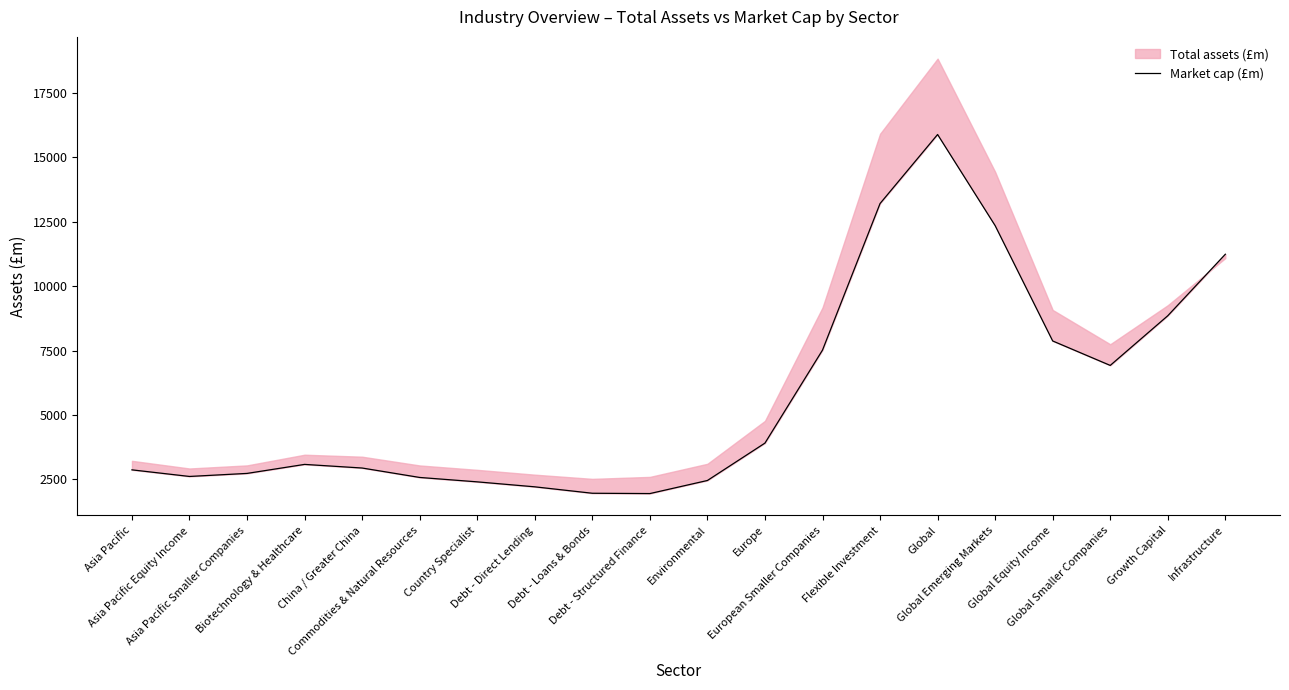

How many interior local valleys (lower than both neighbors) does the data have?

3